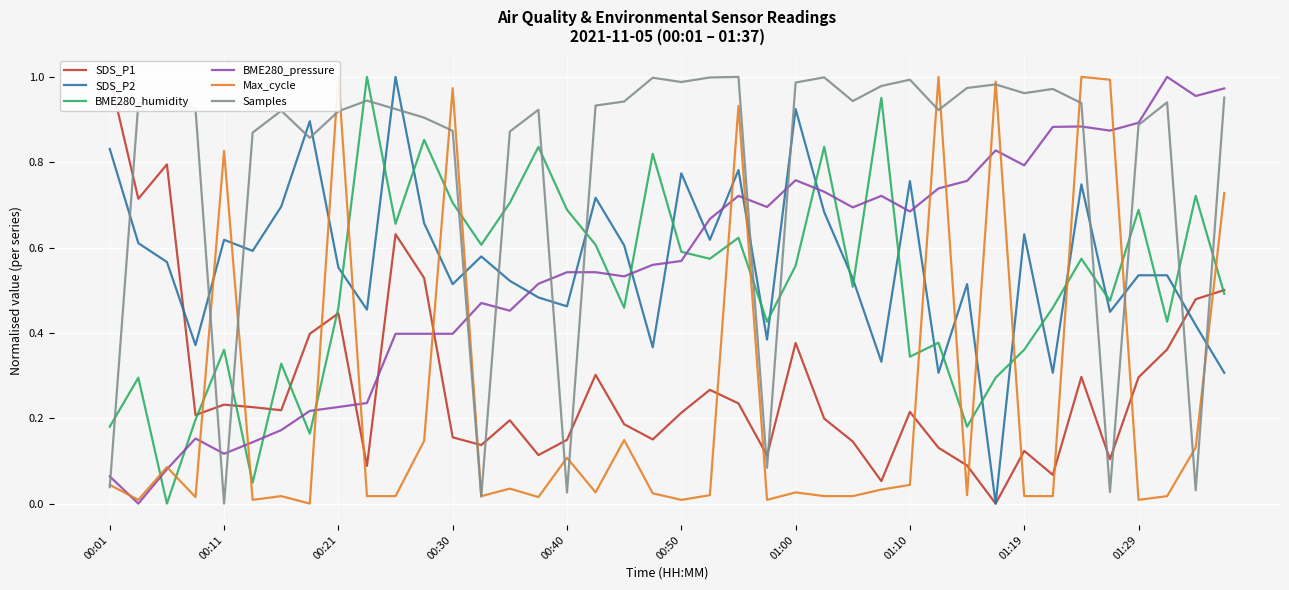

True or false: BME280_pressure and BME280_humidity intersect in this chart.

True